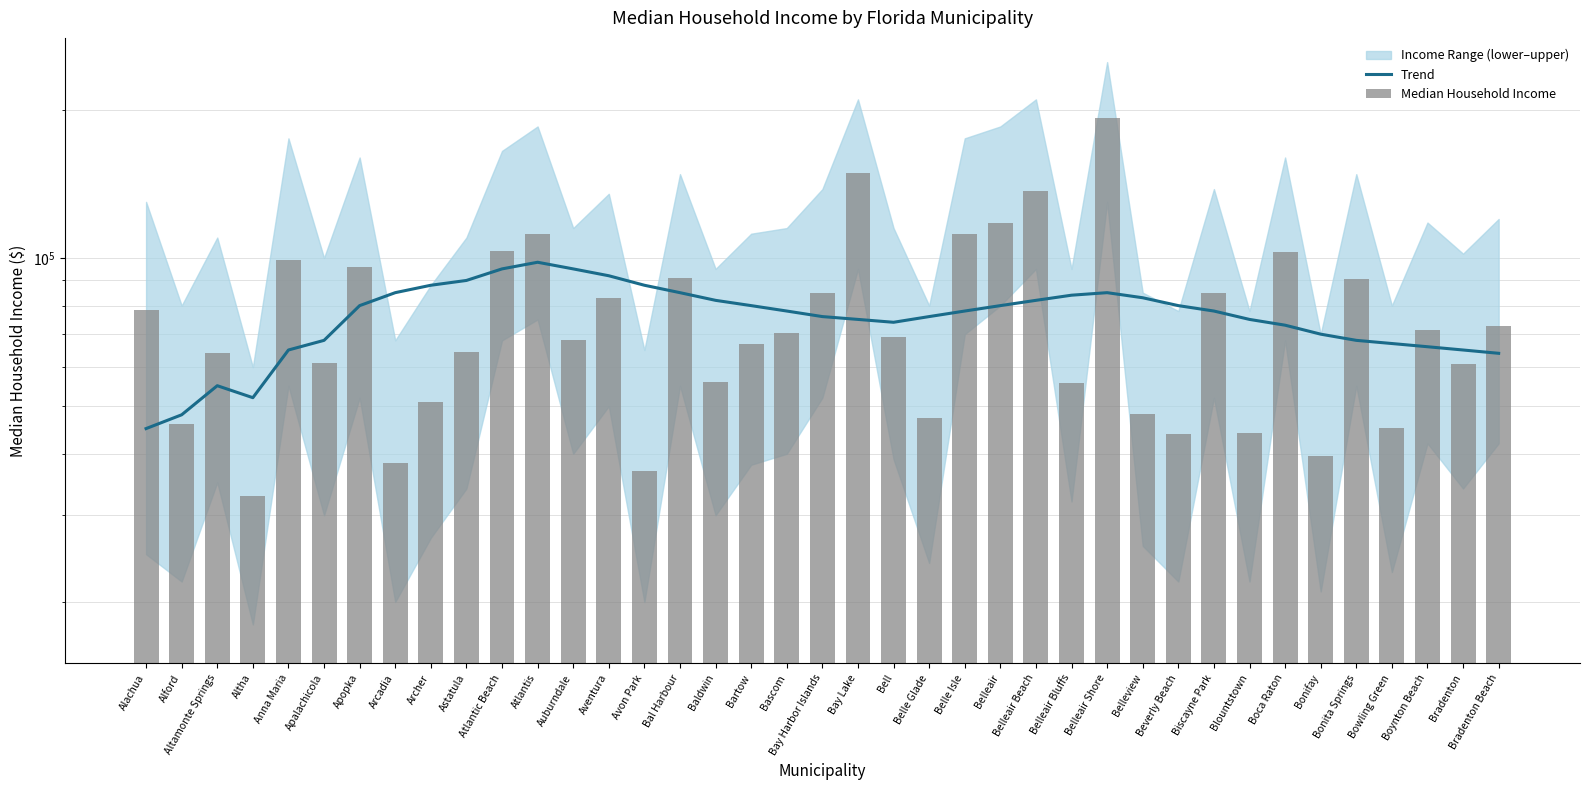

What is the total value across all series at Belleair?

197500